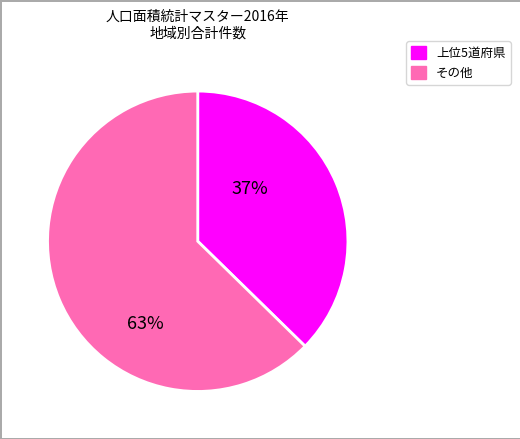

Count the number of slices in the pie.

2